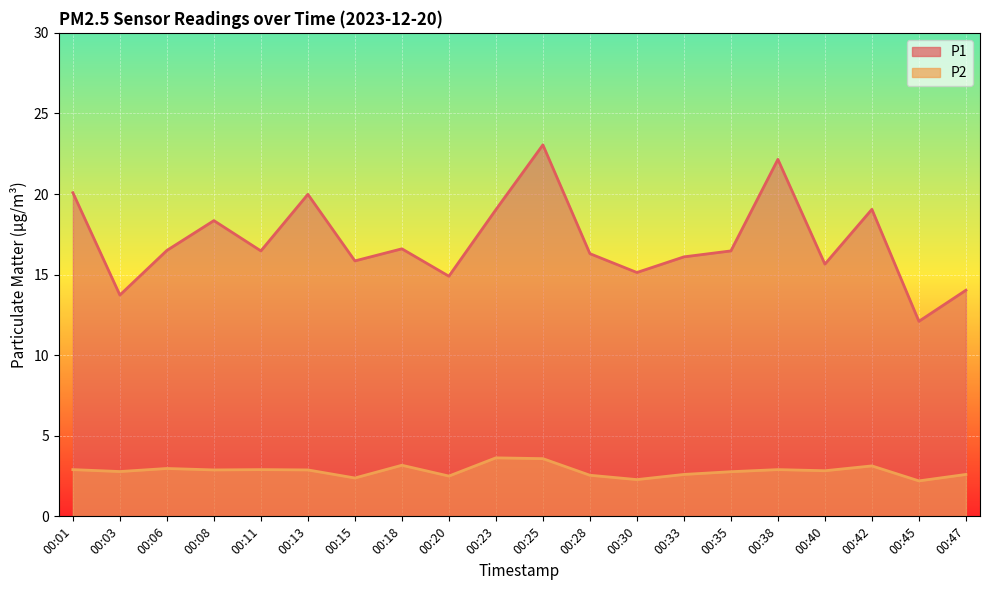

List the series in order of their overall mean, lowest first.

P2, P1